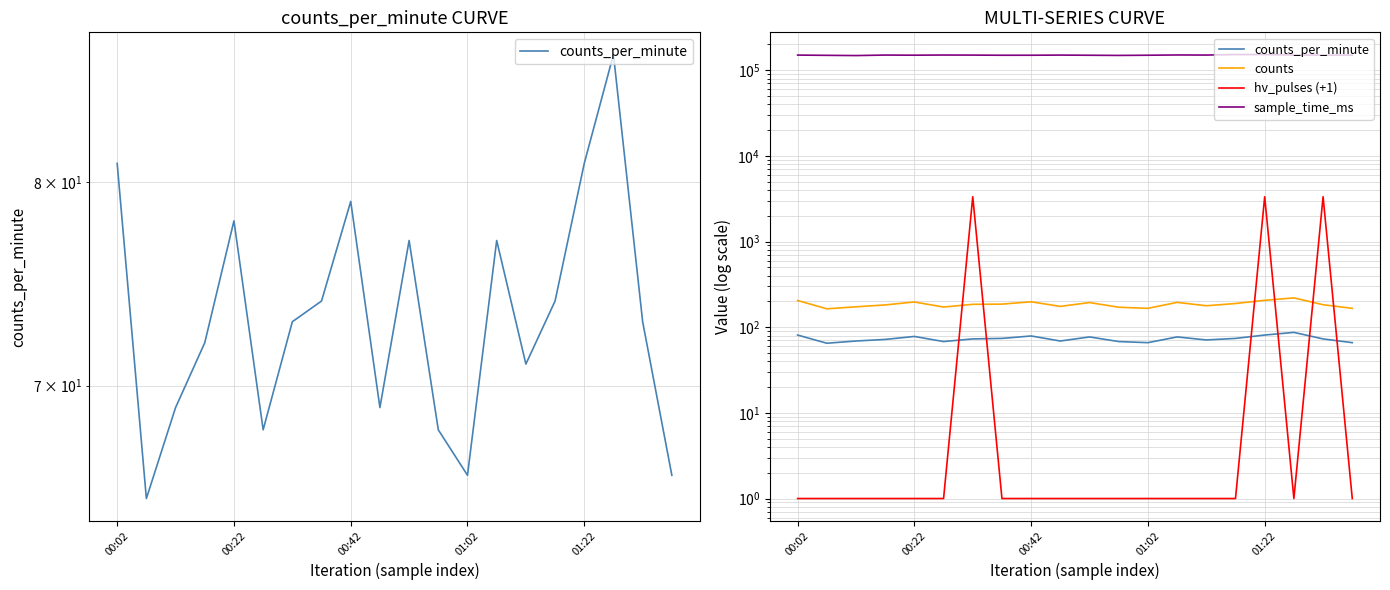

At which label does hv_pulses (+1) reach its minimum?

00:02